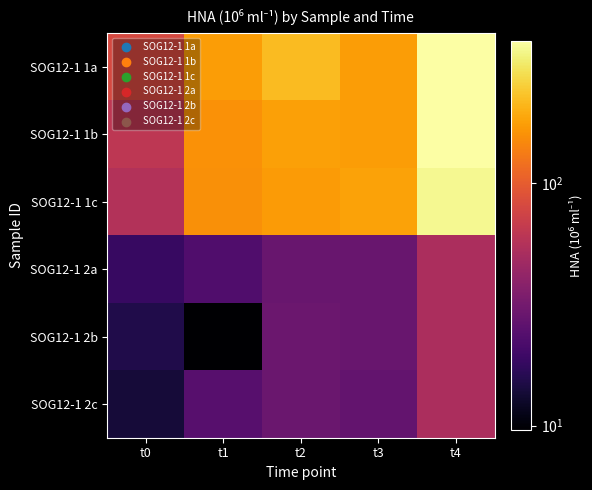

What is the total value across all series at t4?

1286.9